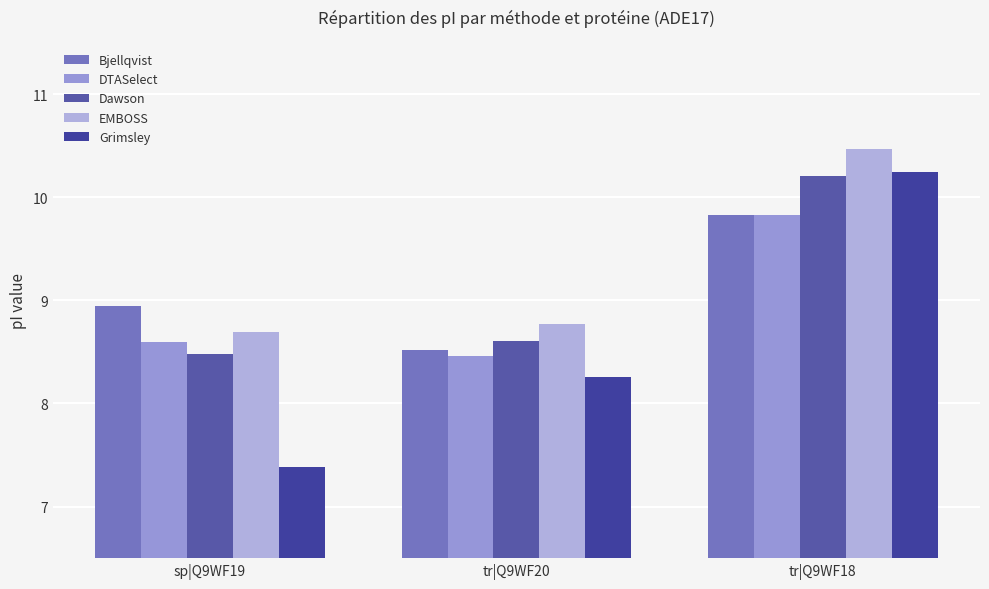

The DTASelect series shows 4.0 at tr|Q9WF20. True or false?

False